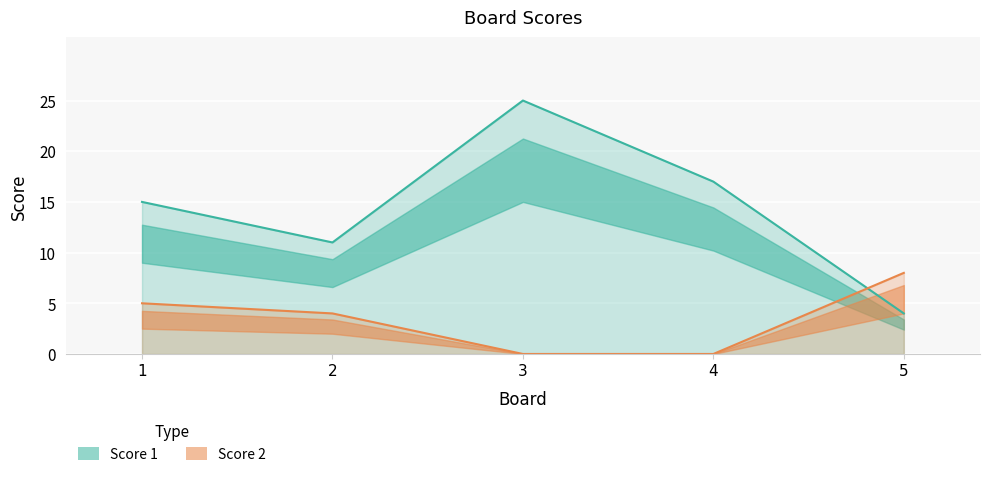

How many lines are shown in the chart?

2